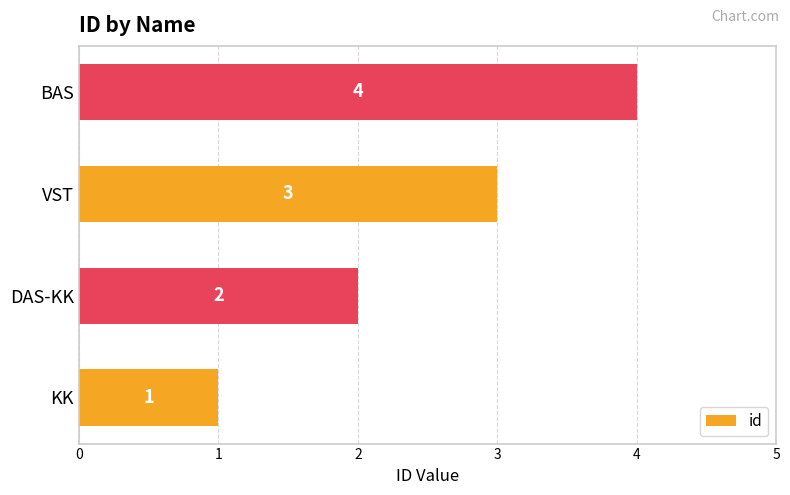

The chart shows a value of 1 at KK. True or false?

True